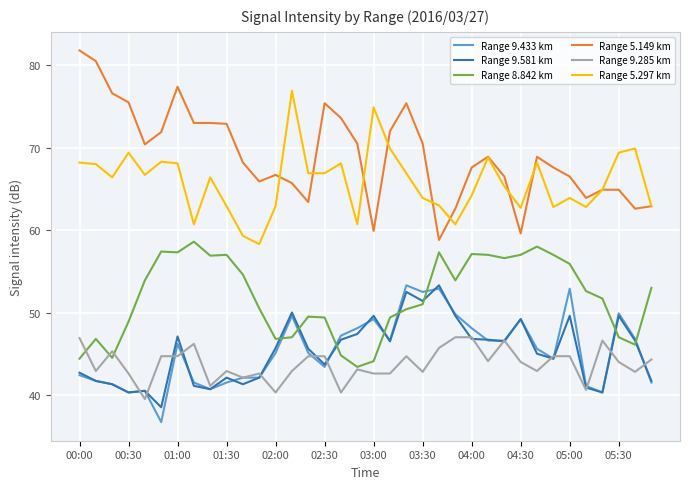

True or false: Range 5.297 km and Range 9.581 km intersect in this chart.

False